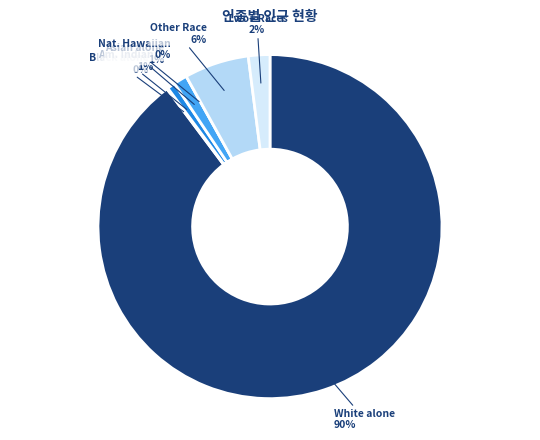

The Some Other Race alone slice represents 1% of the pie. True or false?

False